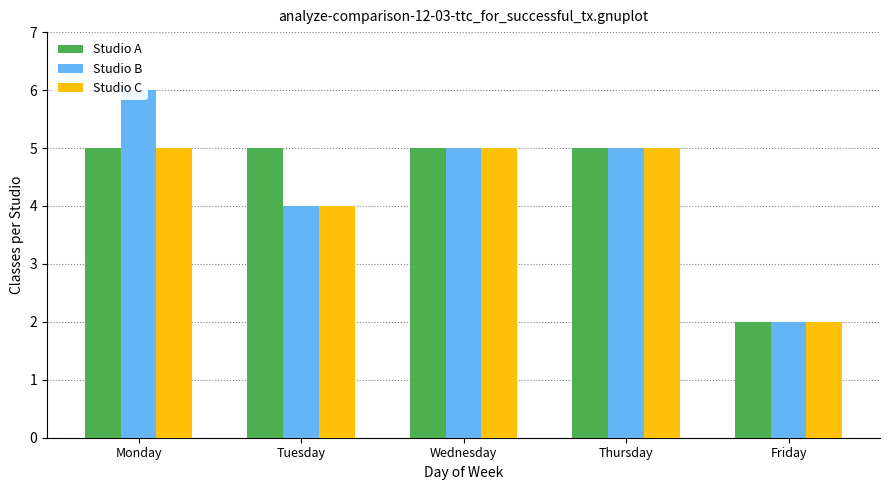

The value of Studio C at Wednesday is 3. True or false?

False